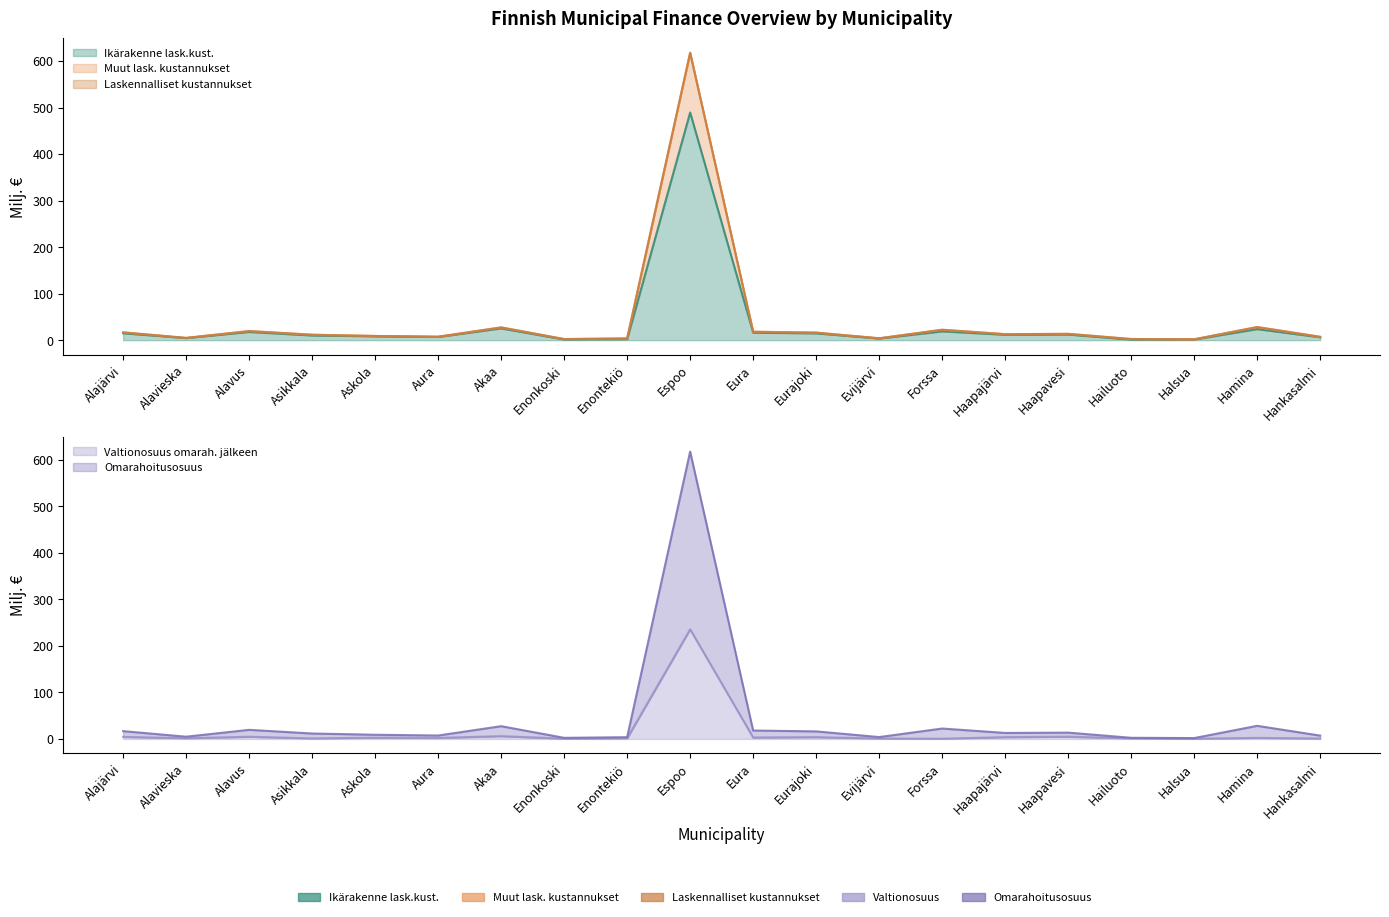

What is the label of the 1st point from the left?

Alajärvi